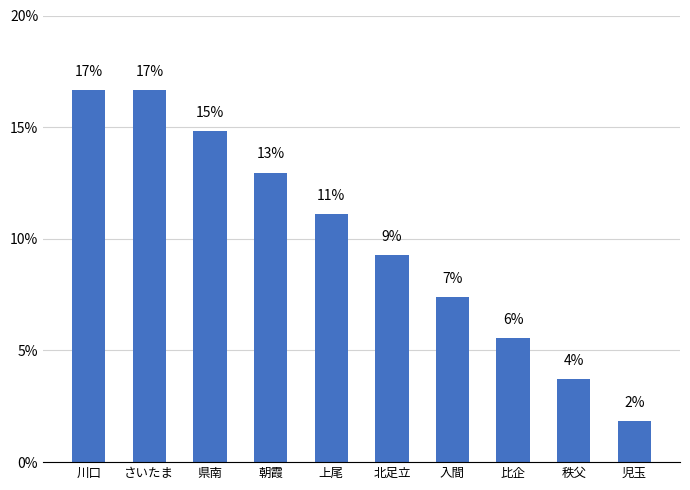

What is the sum of all values?

100.0